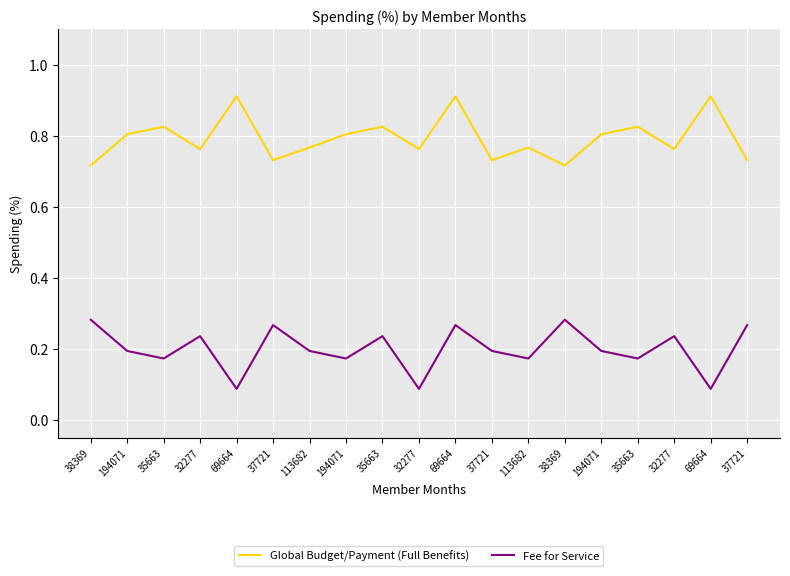

Rank the categories by Global Budget/Payment (Full Benefits) value from highest to lowest.

69664, 69664, 69664, 35663, 35663, 35663, 194071, 194071, 194071, 113682, 113682, 32277, 32277, 32277, 37721, 37721, 37721, 38369, 38369